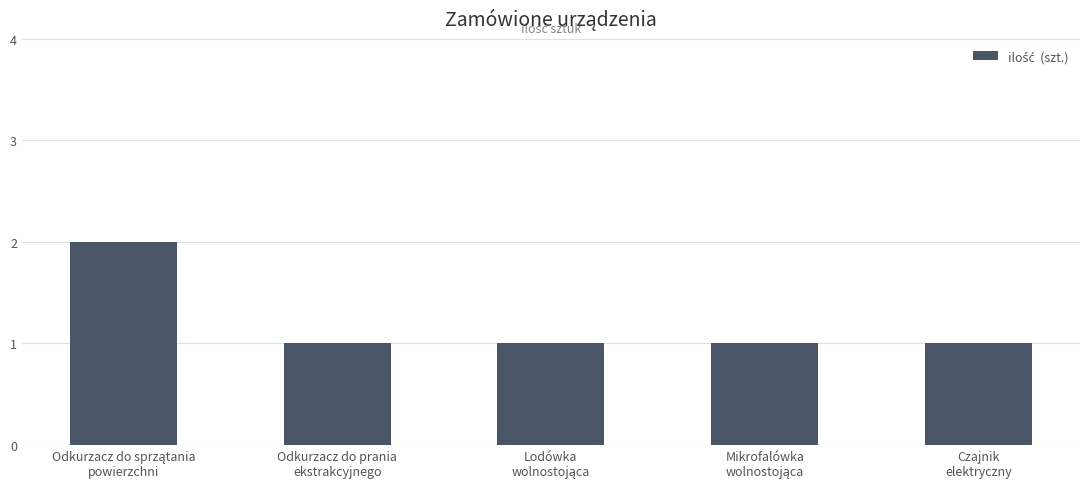

Reading right to left, transcribe all the data shown in this chart.

1	1	1	1	2